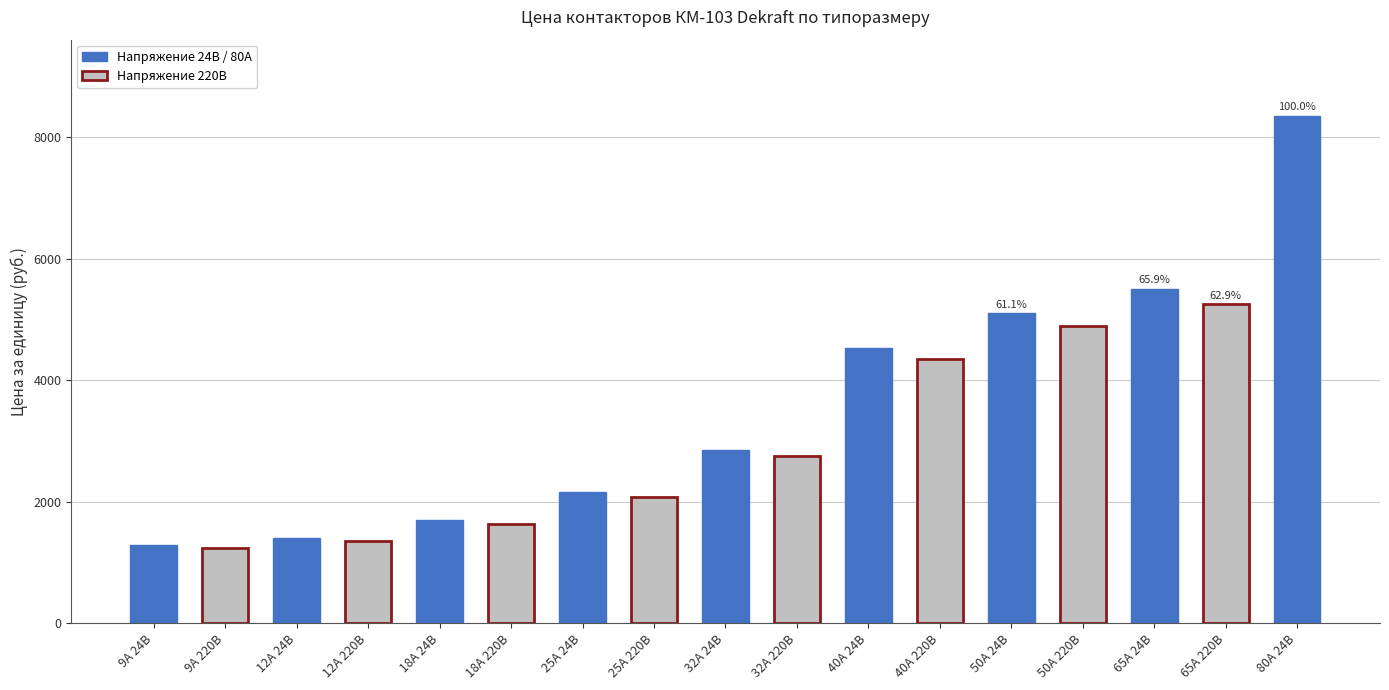

Where is the data nearest to the value 4795?

50А 220В